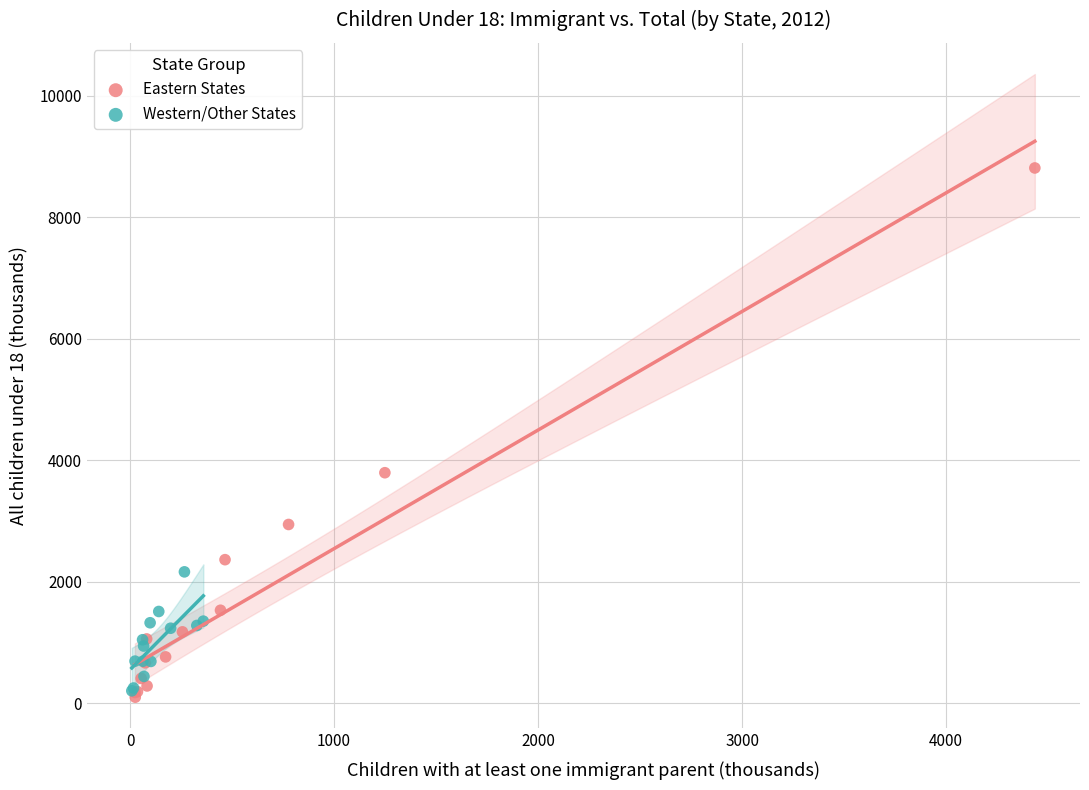

Which series contains the lowest Y value?

Eastern States